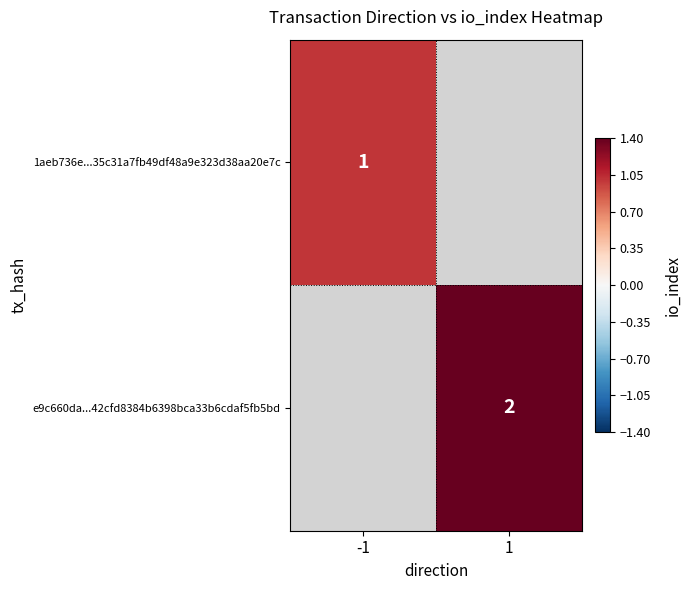

True or false: e9c660da...42cfd8384b6398bca33b6cdaf5fb5bd has a value of 2 at 1.

True